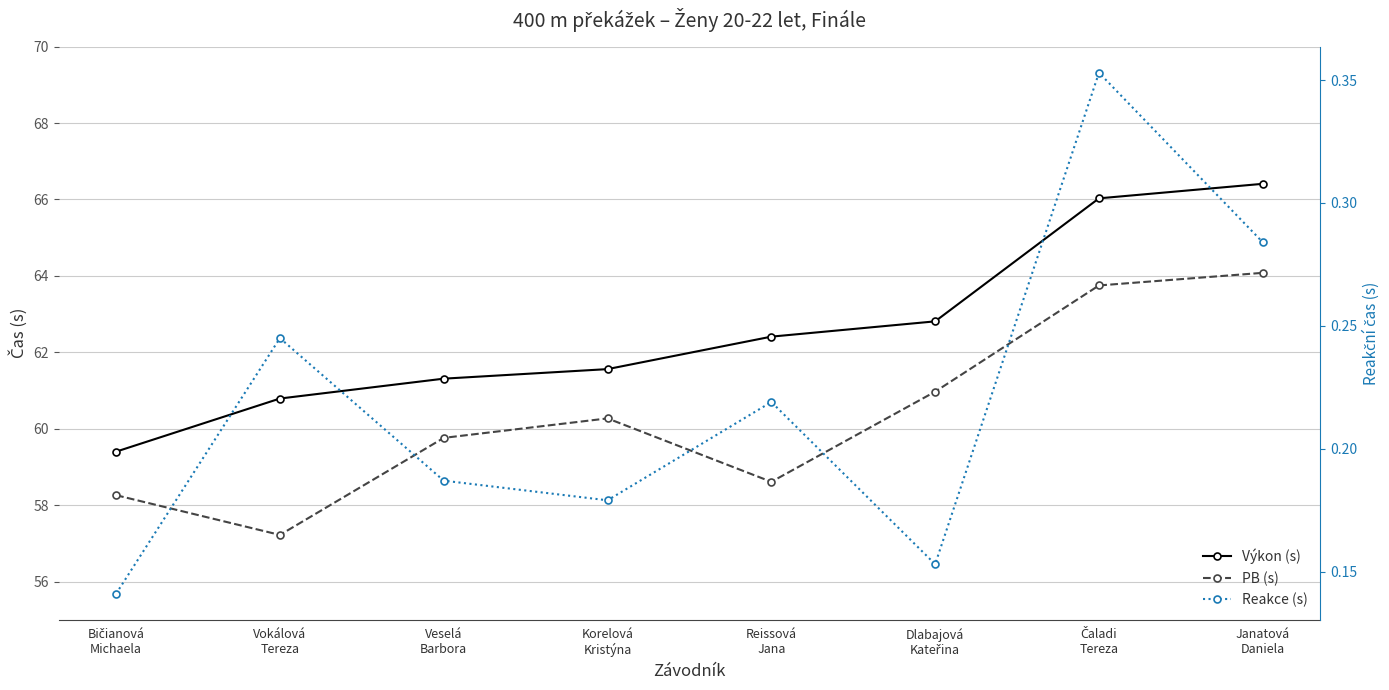

Reading left to right, list all the values displayed in this chart.

Výkon (s): 59.4	60.8	61.3	61.6	62.4	62.8	66.0	66.4
PB (s): 58.3	57.2	59.8	60.3	58.6	61.0	63.8	64.1
Reakce (s): 0.1	0.2	0.2	0.2	0.2	0.2	0.4	0.3